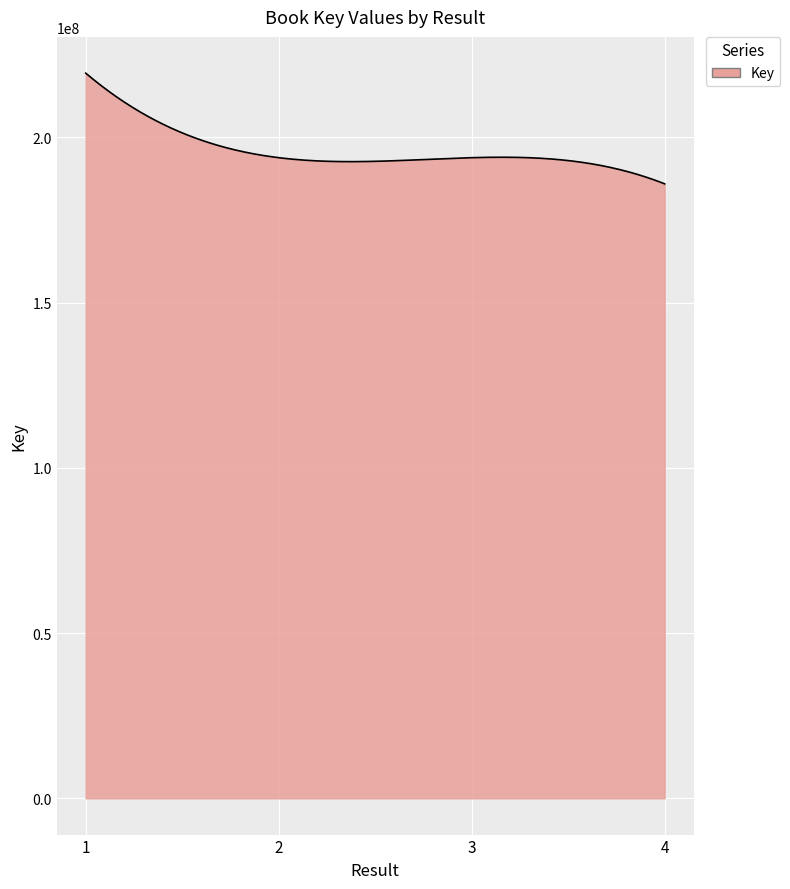

How many distinct data groups are displayed?

1